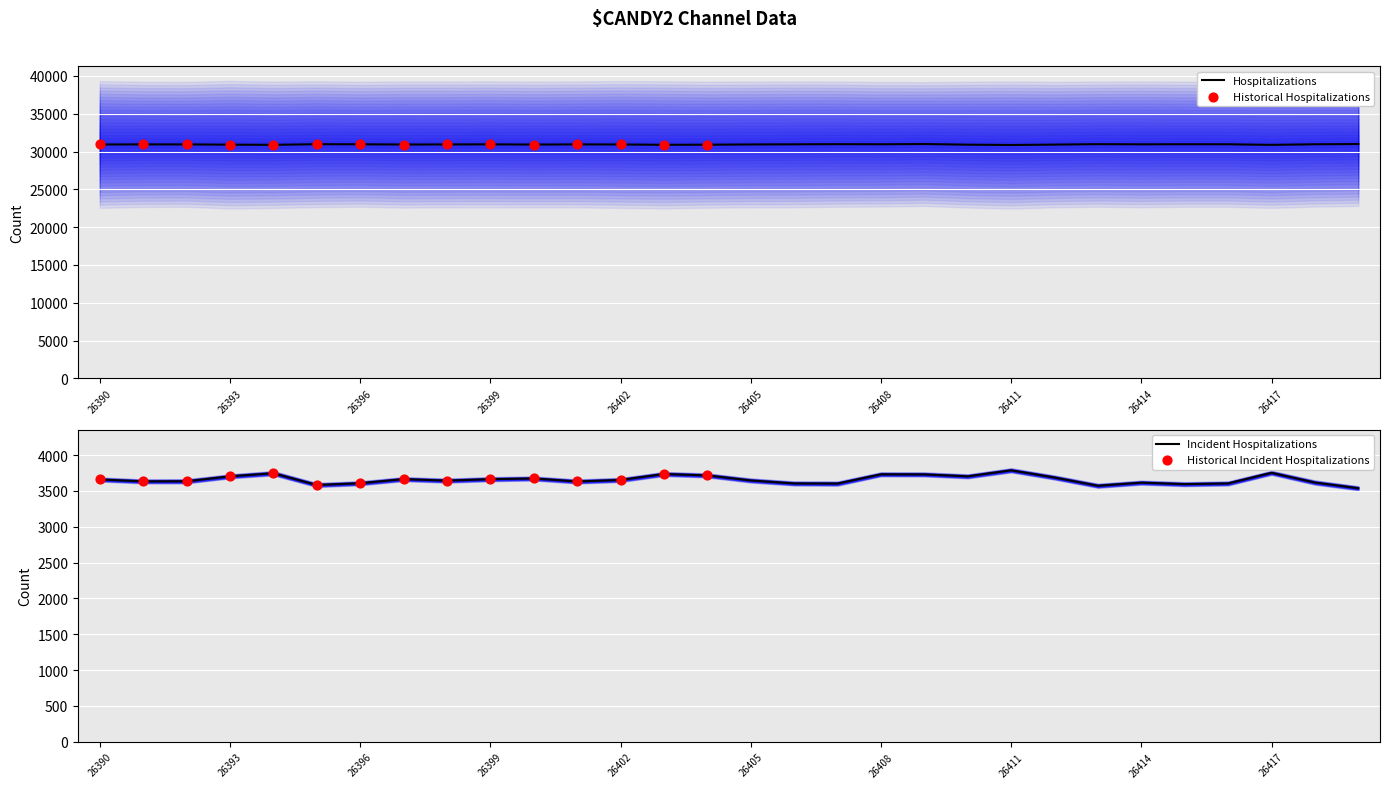

What is the lowest value of the Hospitalizations series?

30873.5